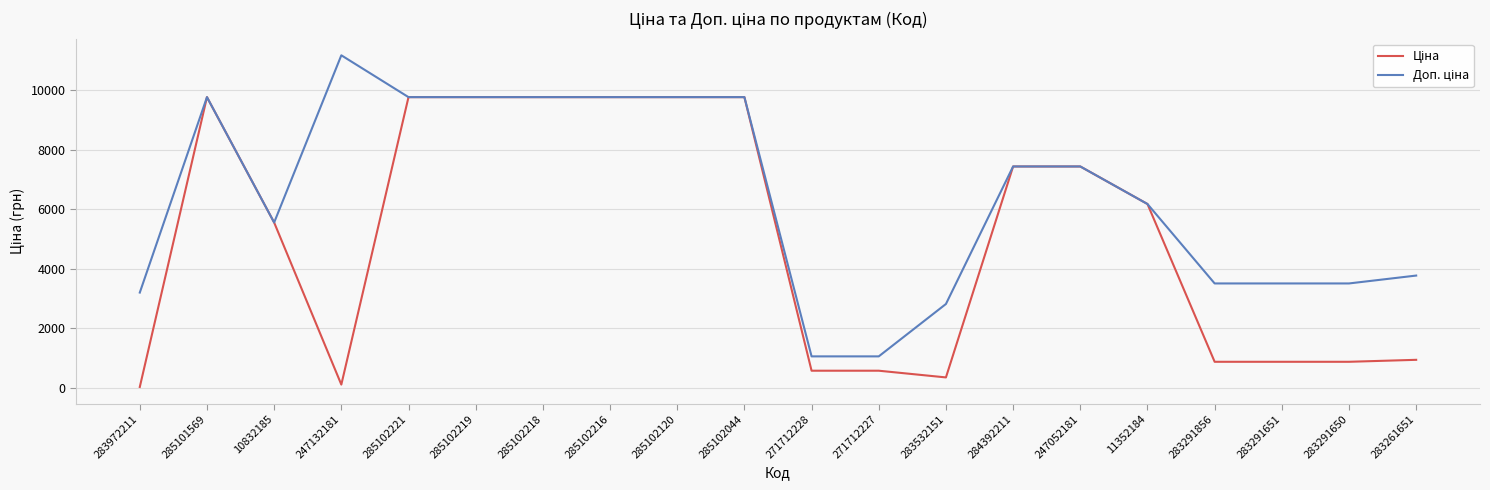

What is the spread (max minus min) of values at 283261651?

2832.7